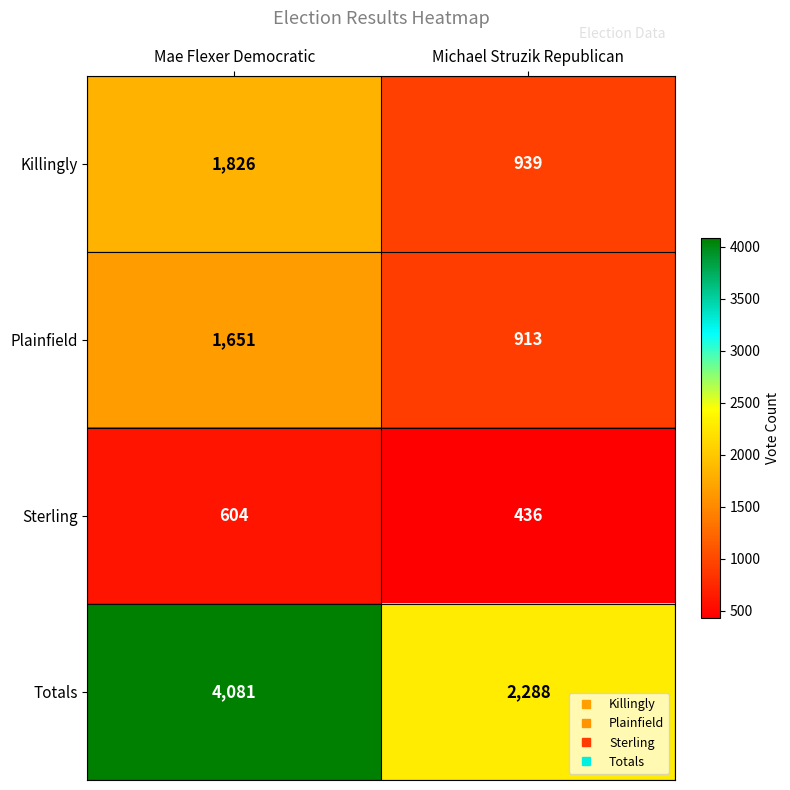

What is the difference between the highest and lowest values at Mae Flexer Democratic?

3477